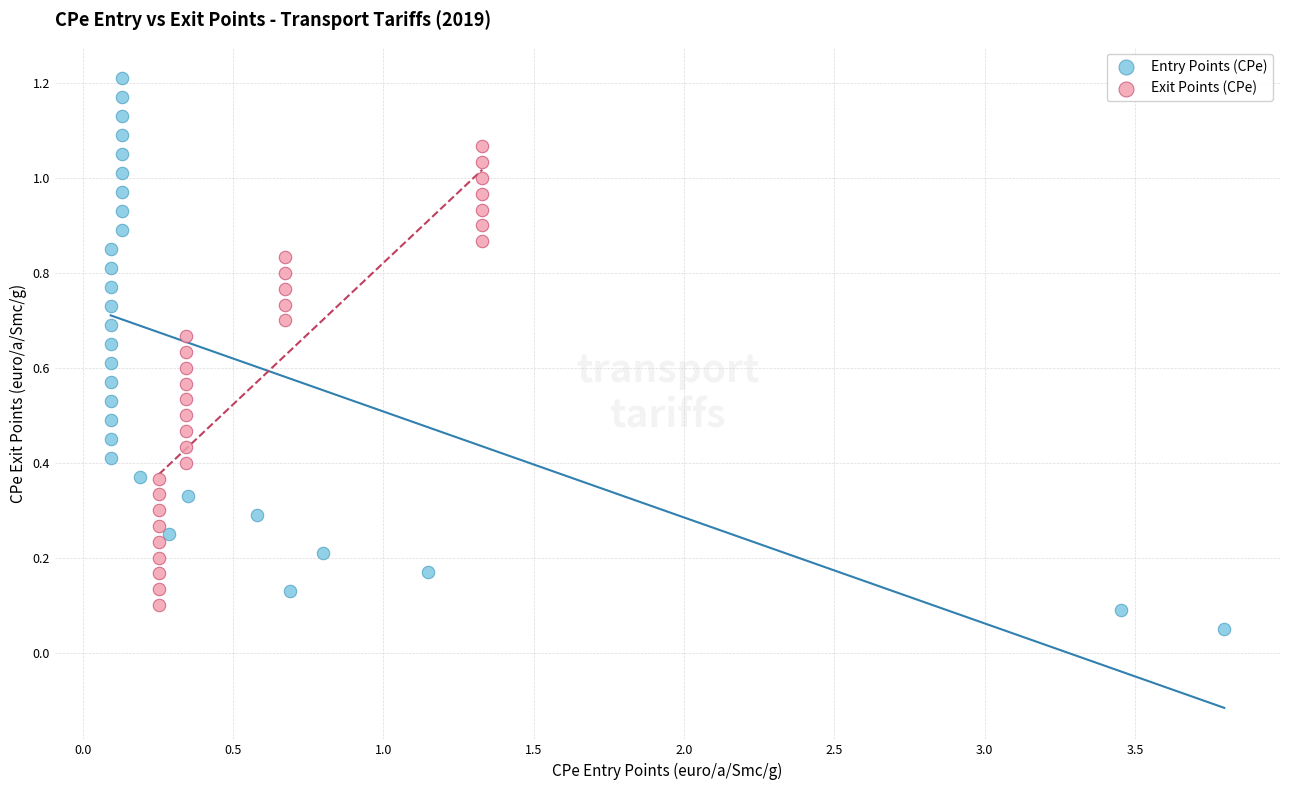

Which series reaches the maximum Y coordinate?

Entry Points (CPe)